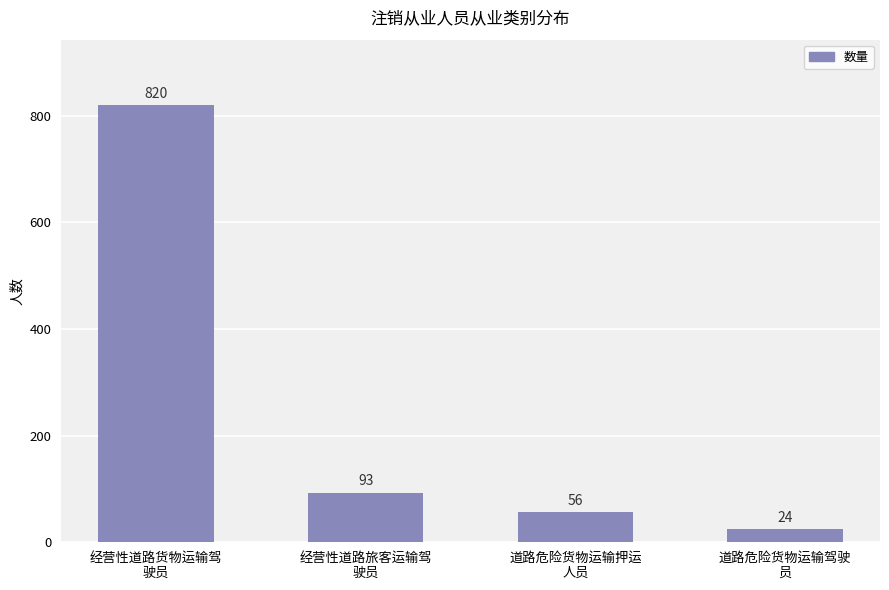

What is the difference between the maximum and minimum values?

796